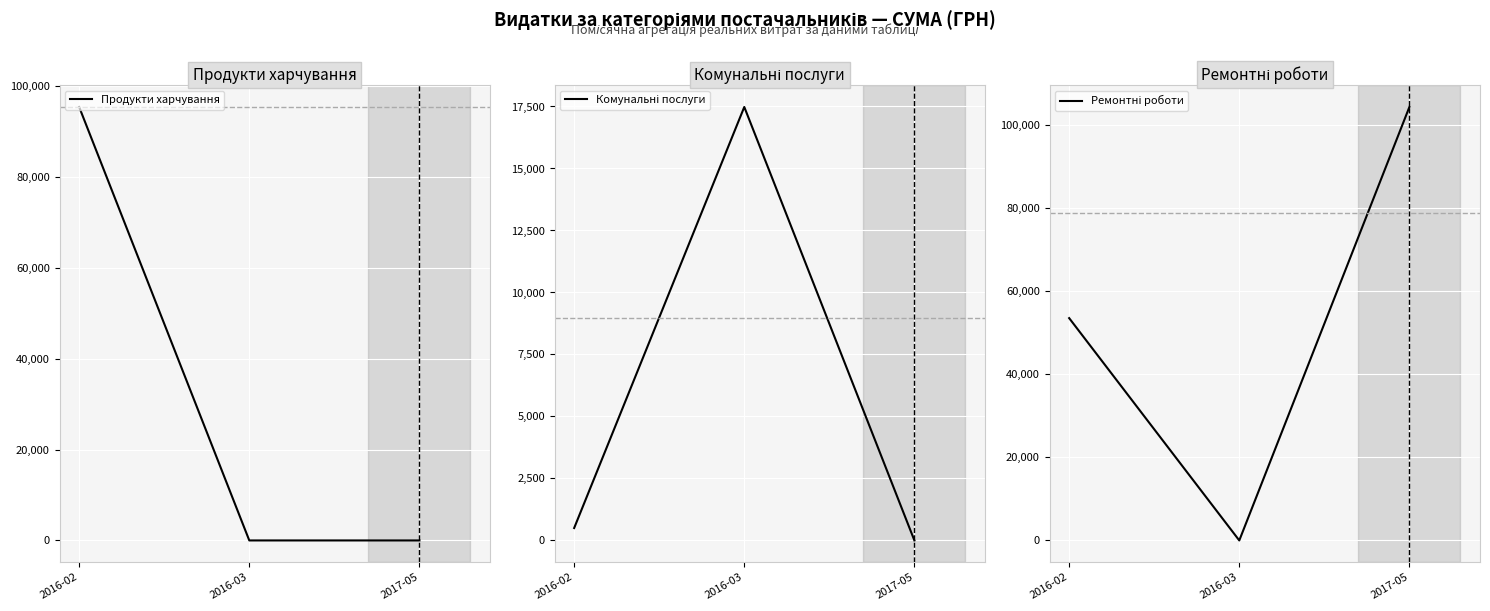

What is the total value across all series at 2016-02?

149524.1